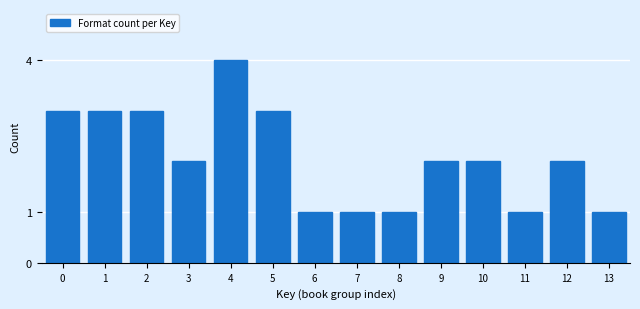

Reading left to right, extract all data points from this chart.

3	3	3	2	4	3	1	1	1	2	2	1	2	1